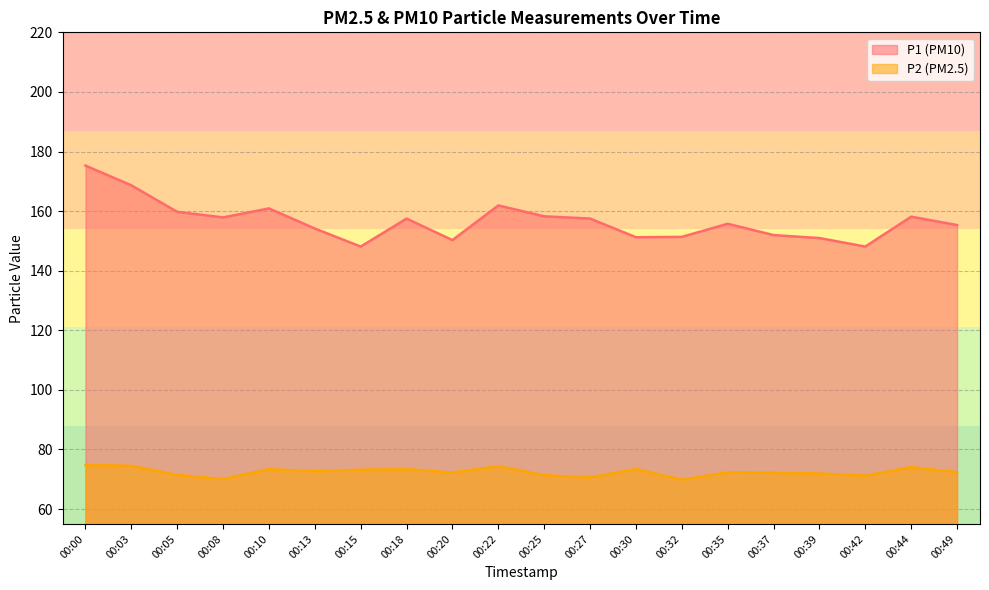

Reading left to right, transcribe all the data shown in this chart.

P1: 175.3	168.7	159.8	157.9	160.9	154.2	148.1	157.5	150.3	161.9	158.2	157.5	151.2	151.3	155.8	151.9	150.9	148.1	158.1	155.3
P2: 74.8	74.5	71.5	70.1	73.4	72.7	73.2	73.4	72.2	74.4	71.3	70.6	73.4	69.9	72.3	72.2	71.9	71.2	74.1	72.3